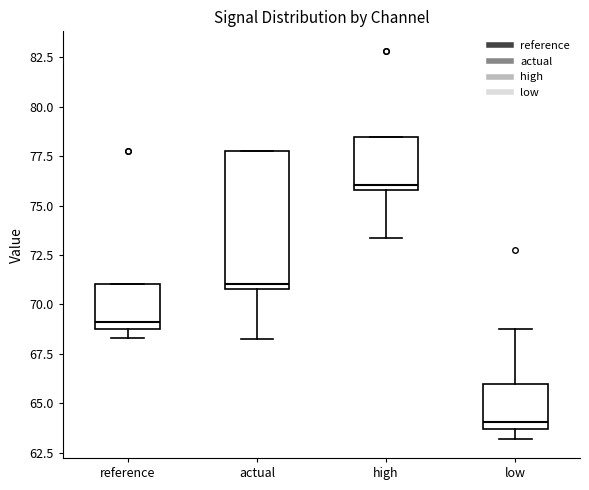

Reading left to right, read every box against the y-axis: the position of its median line, the range the box covers, and the ends of its whiskers. The values are not printed on the chart, so give them approximately, as read against the axis.

reference: median 69.0 (just above the box's lower edge), box 69.0 to 71.0, whiskers 68.5 to 71.0
actual: median 71.0 (just above the box's lower edge), box 71.0 to 78.0, whiskers 68.5 to 78.0
high: median 76.0 (just above the box's lower edge), box 76.0 to 78.5, whiskers 73.5 to 78.5
low: median 64.0, box 63.5 to 66.0, whiskers 63.0 to 68.5